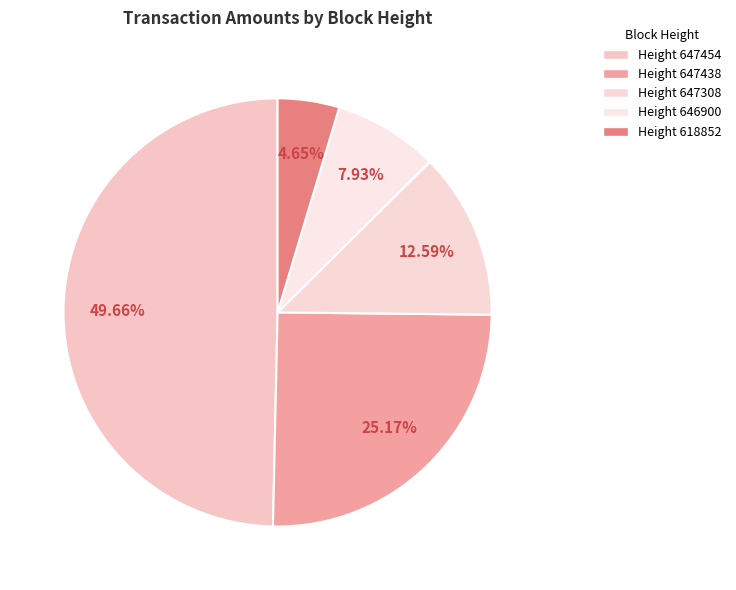

How many slices are in this pie chart?

5